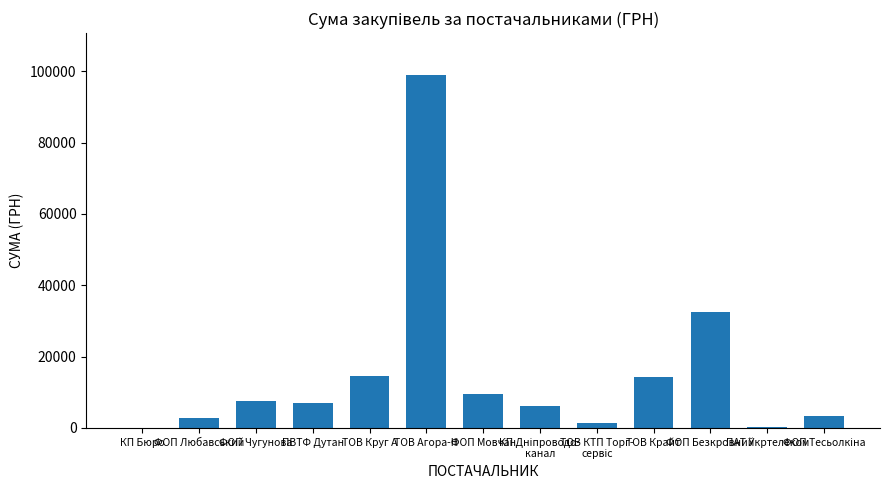

What is the greatest value displayed?

98819.5